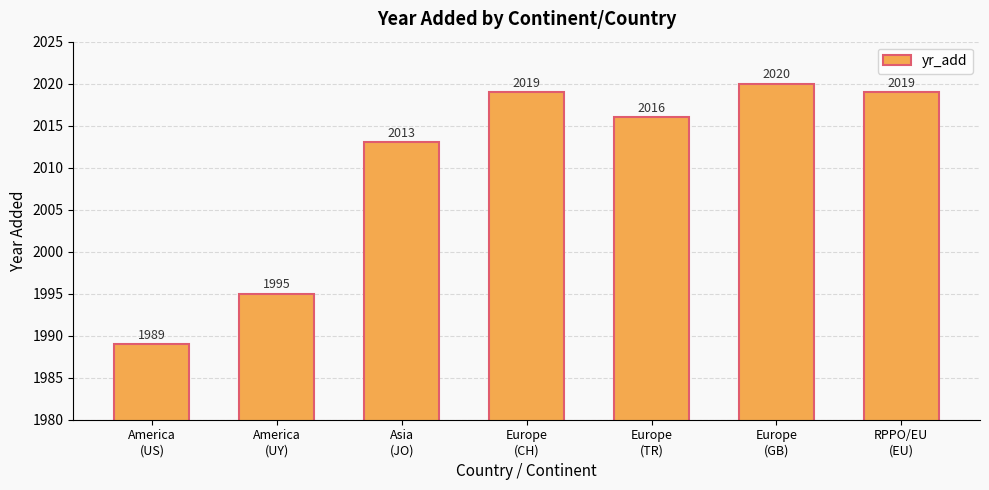

What is the value of the 5th bar from the left?

2016